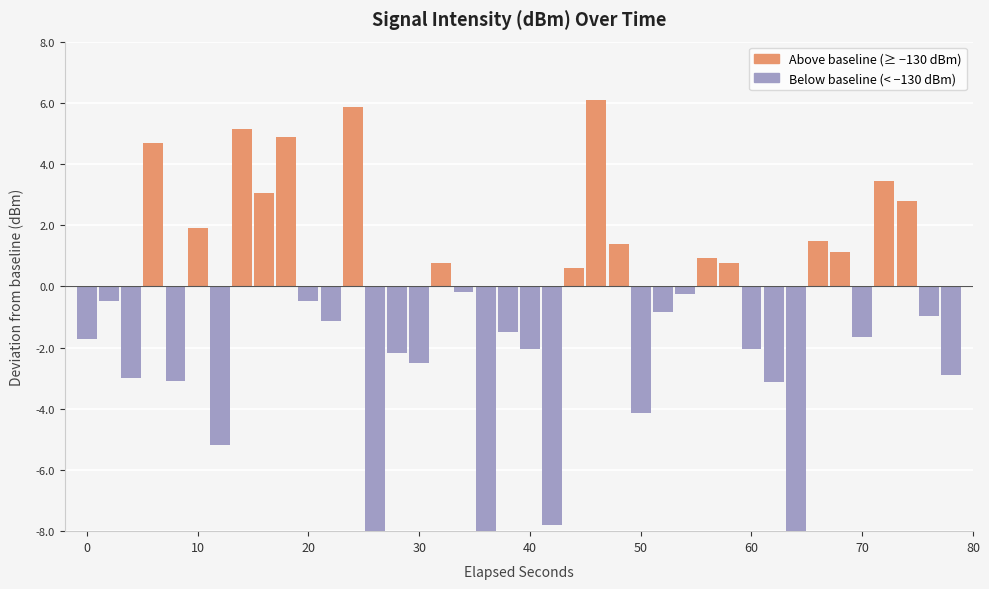

Reading left to right, what are all the values shown in this chart?

Above baseline: 0.0	0.0	0.0	4.7	0.0	1.9	0.0	5.1	3.1	4.9	0.0	0.0	5.9	0.0	0.0	0.0	0.8	0.0	0.0	0.0	0.0	0.0	0.6	6.1	1.4	0.0	0.0	0.0	0.9	0.7	0.0	0.0	0.0	1.5	1.1	0.0	3.4	2.8	0.0	0.0
Below baseline: -1.7	-0.5	-3.0	0.0	-3.1	0.0	-5.2	0.0	0.0	0.0	-0.5	-1.1	0.0	-21.0	-2.2	-2.5	0.0	-0.2	-17.6	-1.5	-2.0	-7.8	0.0	0.0	0.0	-4.1	-0.8	-0.3	0.0	0.0	-2.1	-3.1	-9.1	0.0	0.0	-1.7	0.0	0.0	-1.0	-2.9